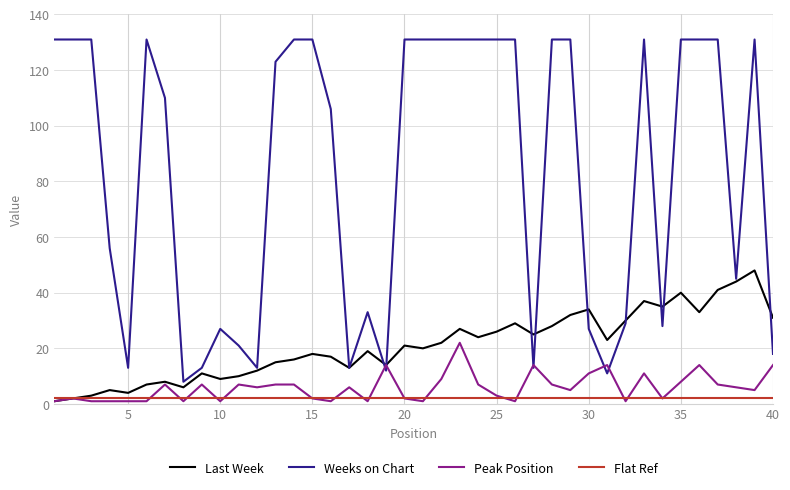

What is the average value of the Flat Ref series?

2